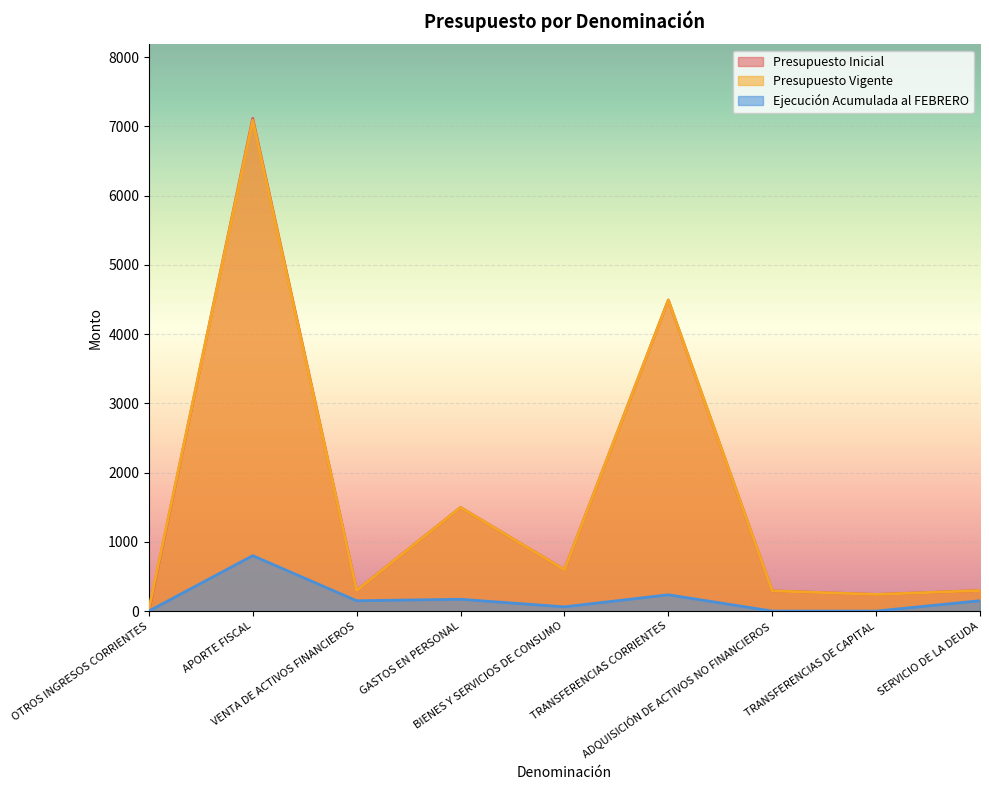

Where is the first local maximum for Ejecución Acumulada al FEBRERO?

APORTE FISCAL